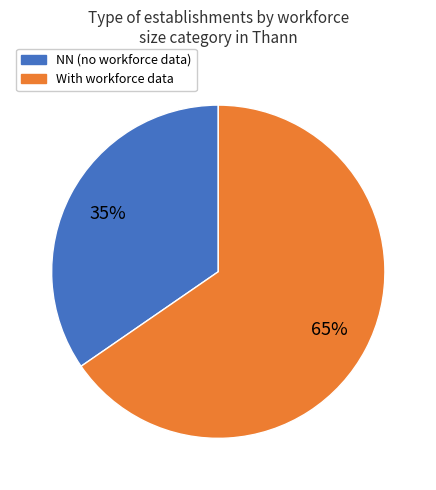

Count the number of slices in the pie.

2